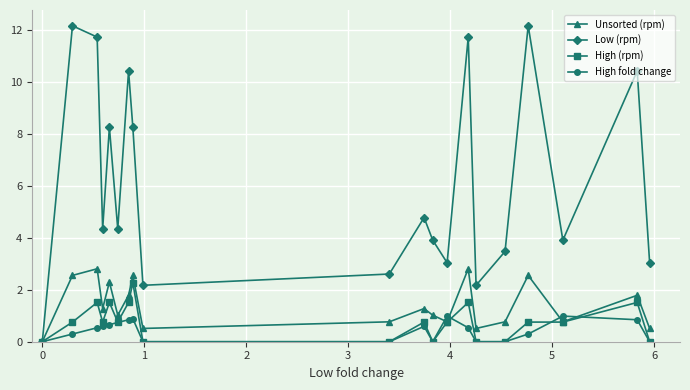

List the series in order of their peak value, highest first.

Low (rpm), Unsorted (rpm), High (rpm), High fold change